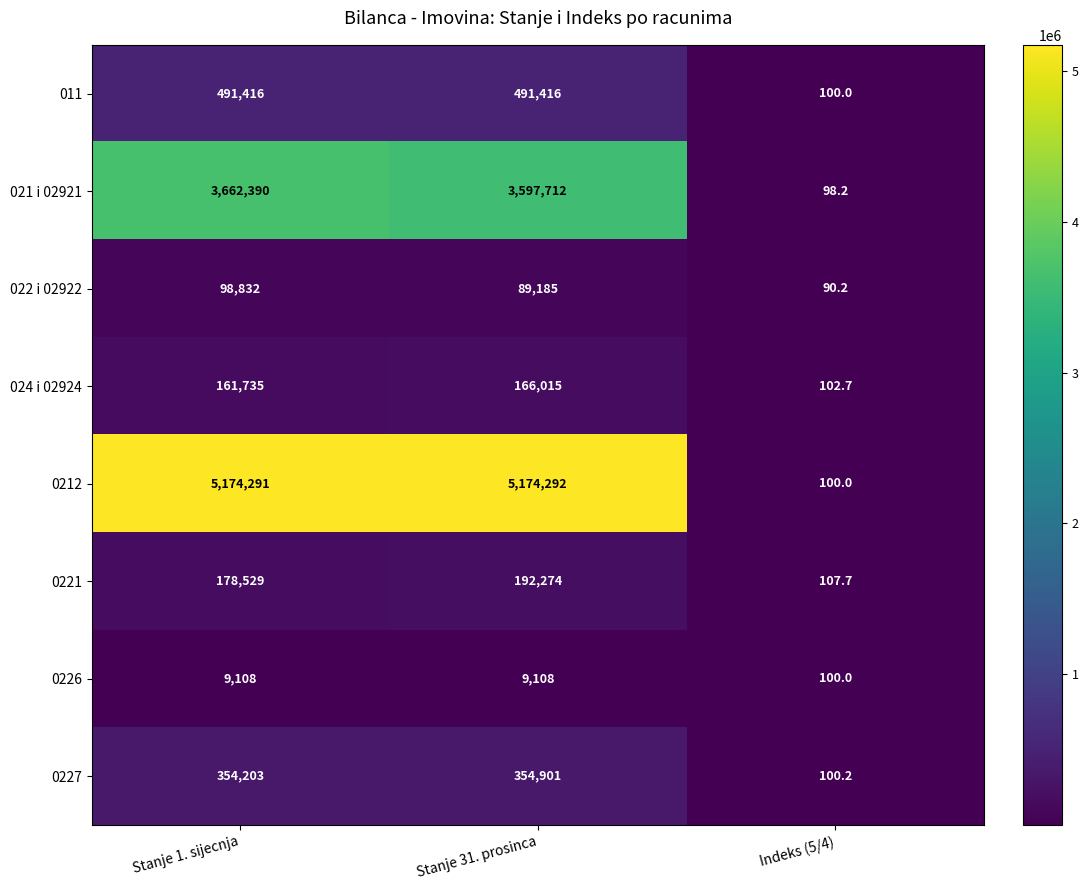

What is the difference between the maximum and minimum values in the 0226 series?

9008.0